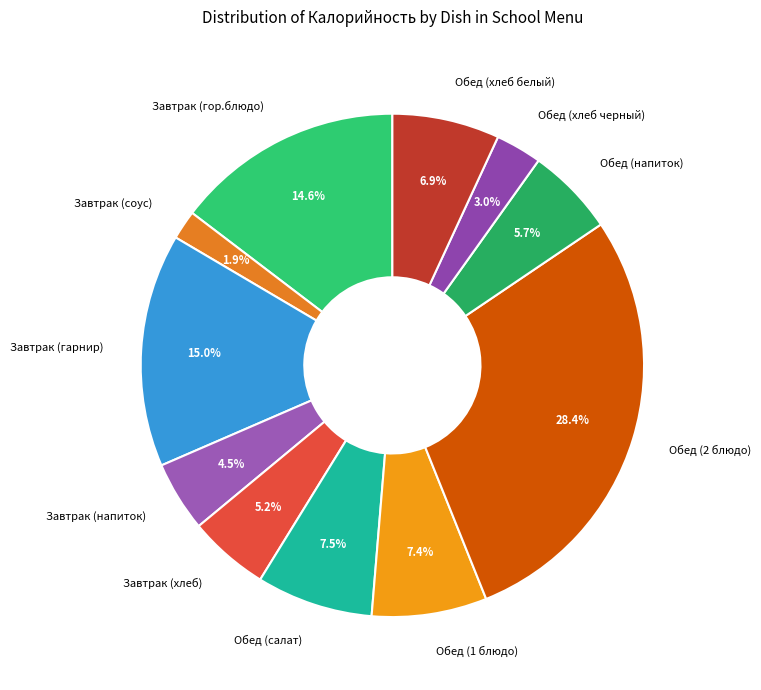

What percentage is the Завтрак (хлеб) slice, to the nearest percent?

5%